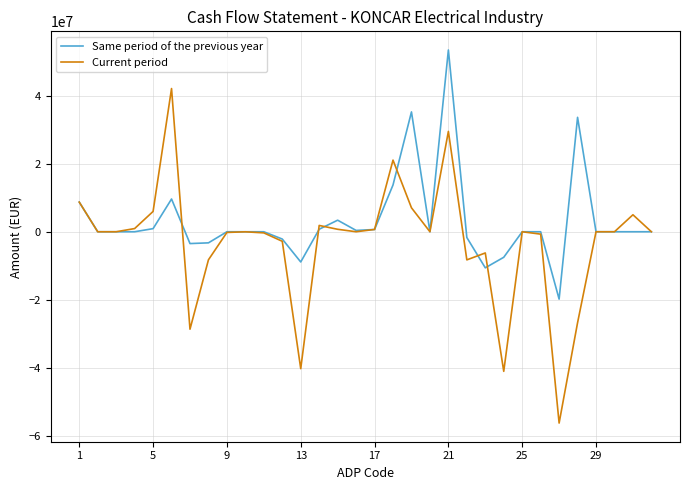

True or false: Current period has more than 2 interior local peaks.

True